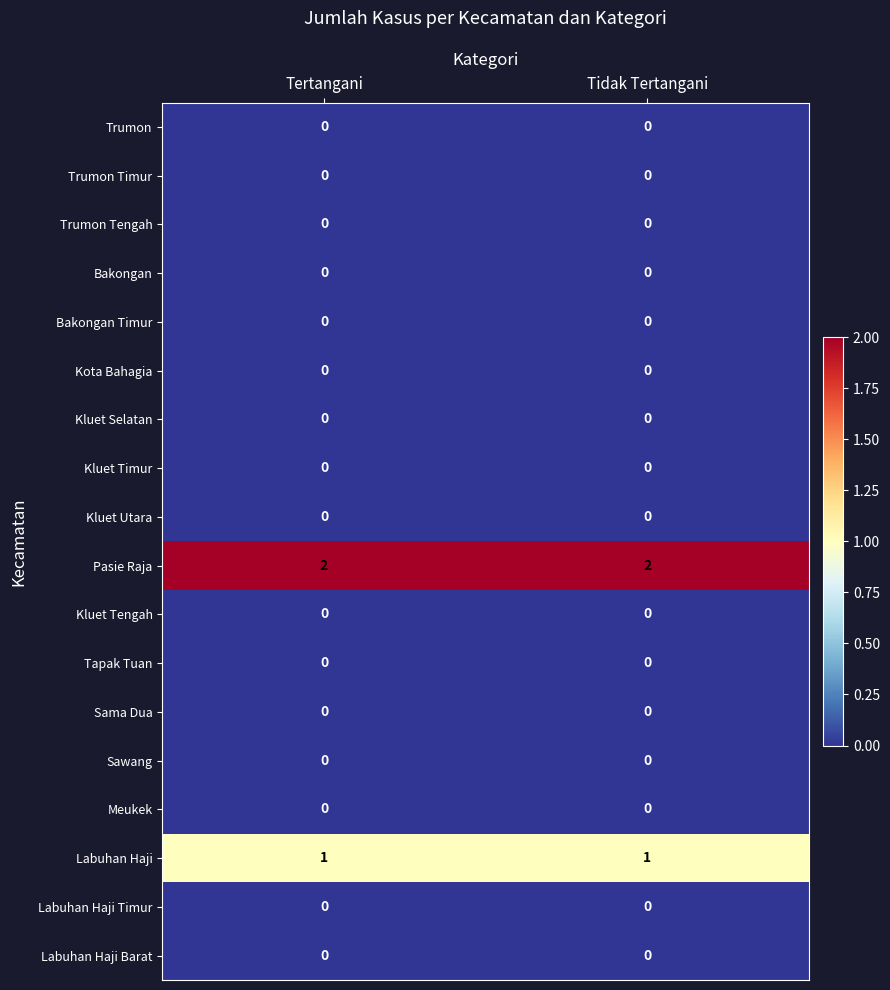

What is the total value across all series at Tidak Tertangani?

3